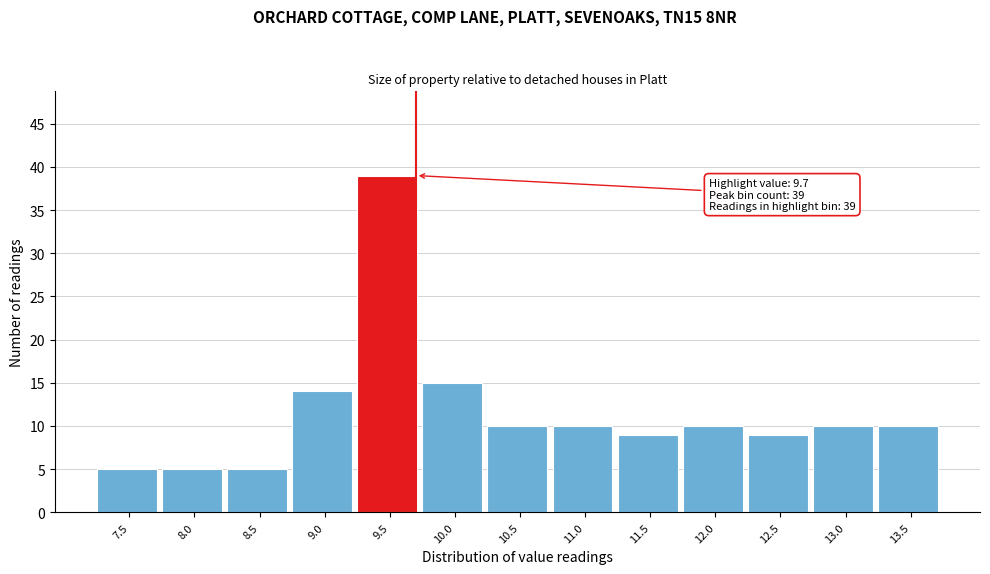

Reading right to left, what are all the values shown in this chart?

13.5=10	13.0=10	12.5=9	12.0=10	11.5=9	11.0=10	10.5=10	10.0=15	9.5=39	9.0=14	8.5=5	8.0=5	7.5=5